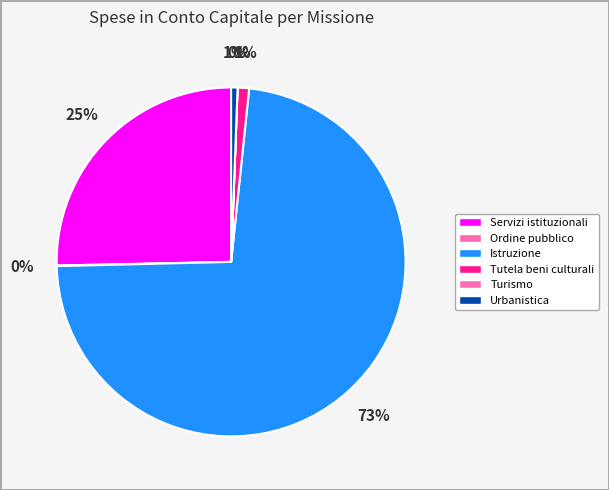

Do Istruzione and Ordine pubblico together represent more than half of the pie?

Yes